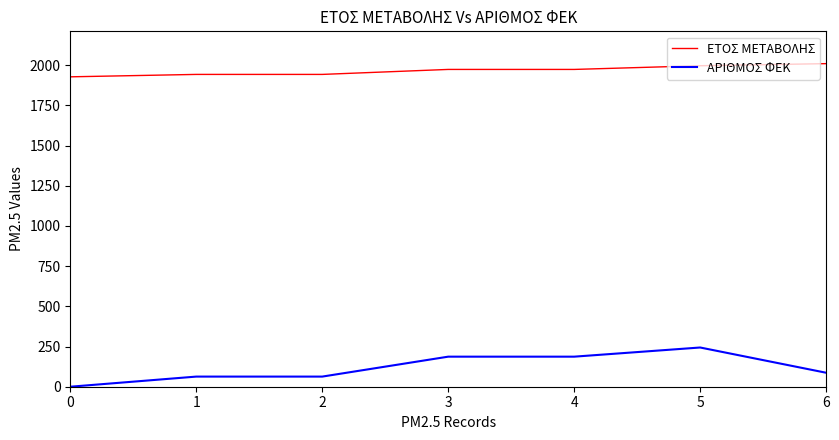

What is the lowest value of the ΕΤΟΣ ΜΕΤΑΒΟΛΗΣ series?

1928